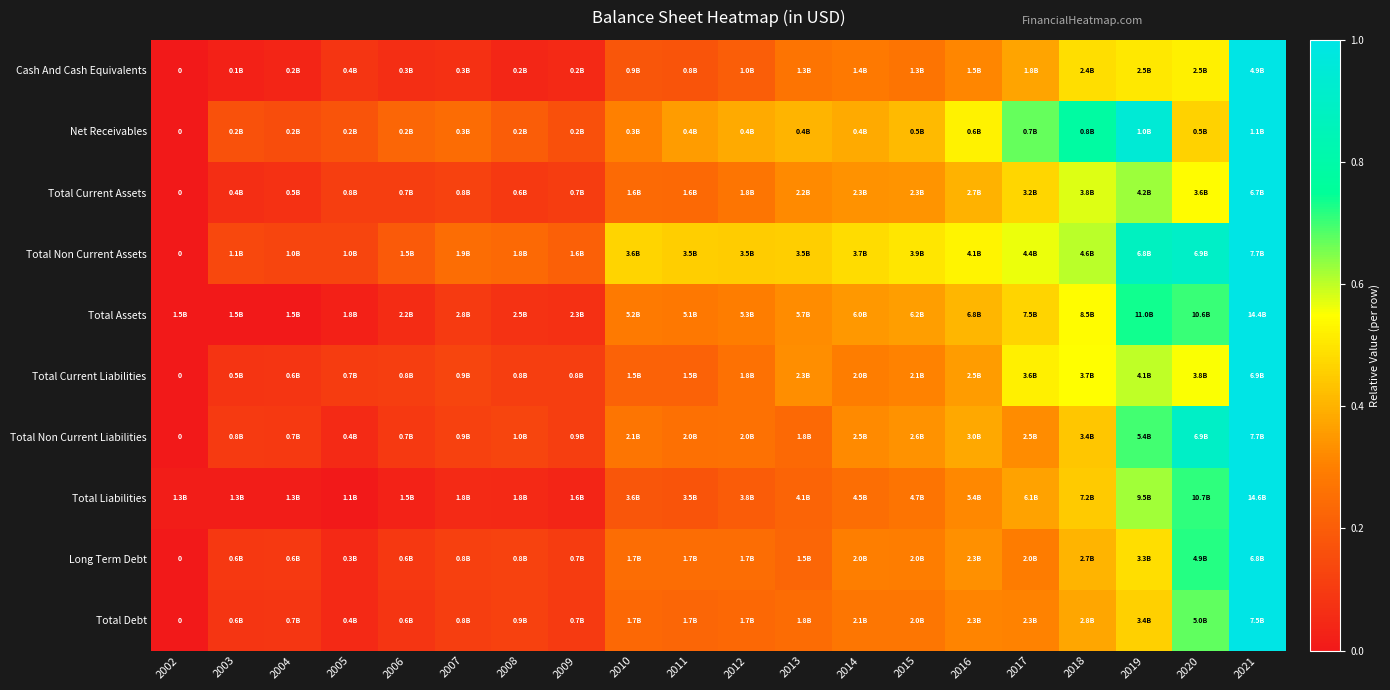

How many data points does each series have?

20